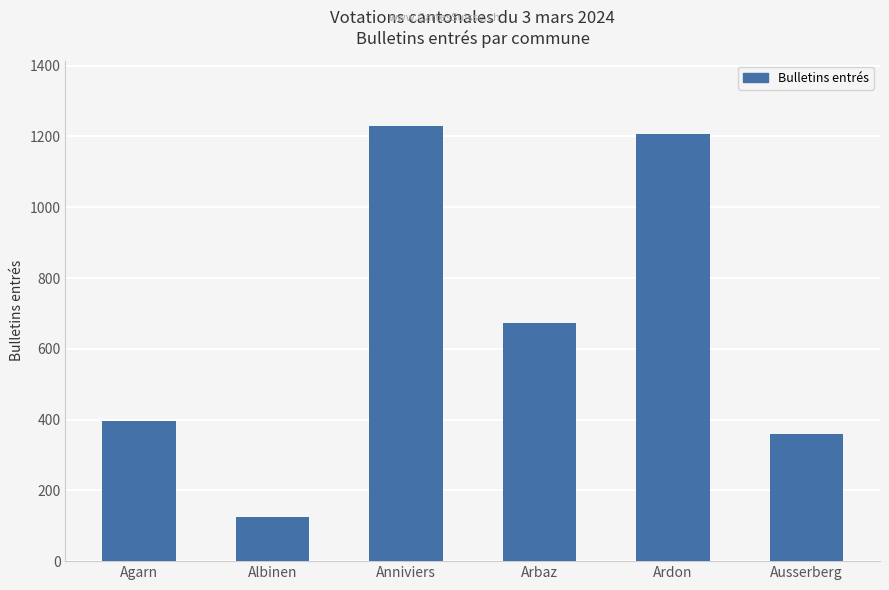

What position from the left is Arbaz?

4